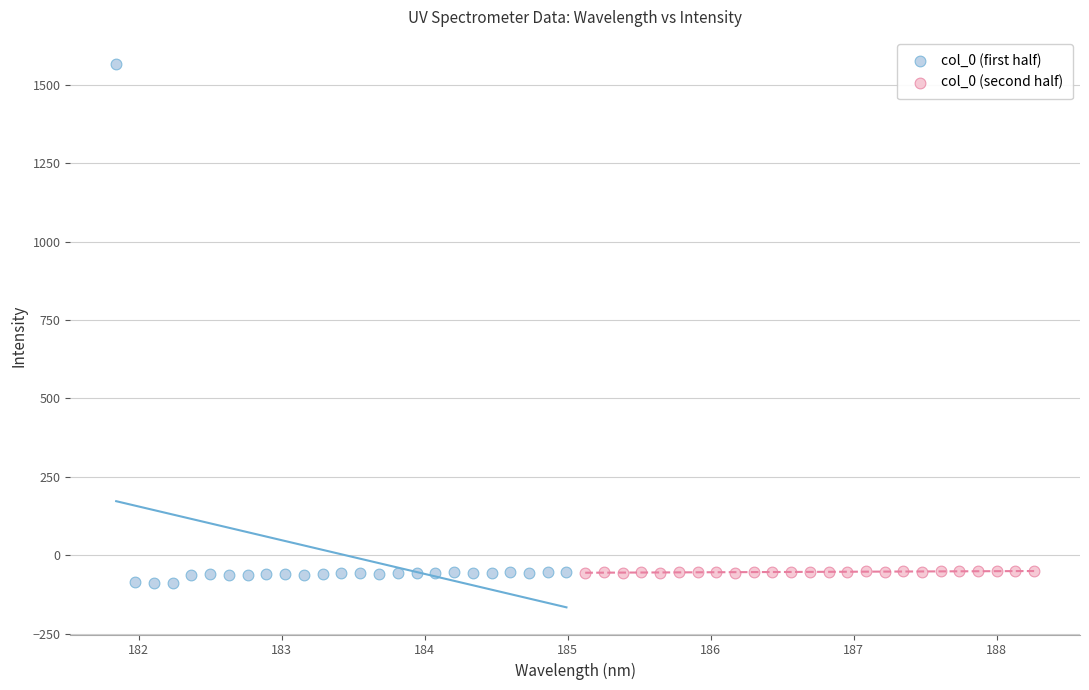

Which series contains the highest Y value?

col_0 (first half)